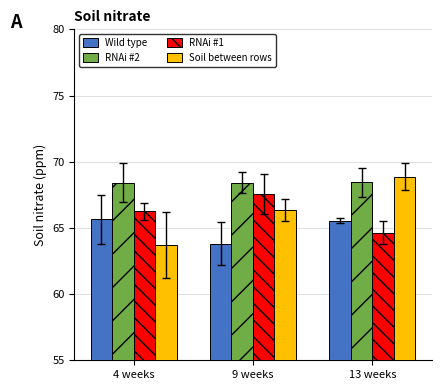

What is the maximum value for RNAi #1?

67.6